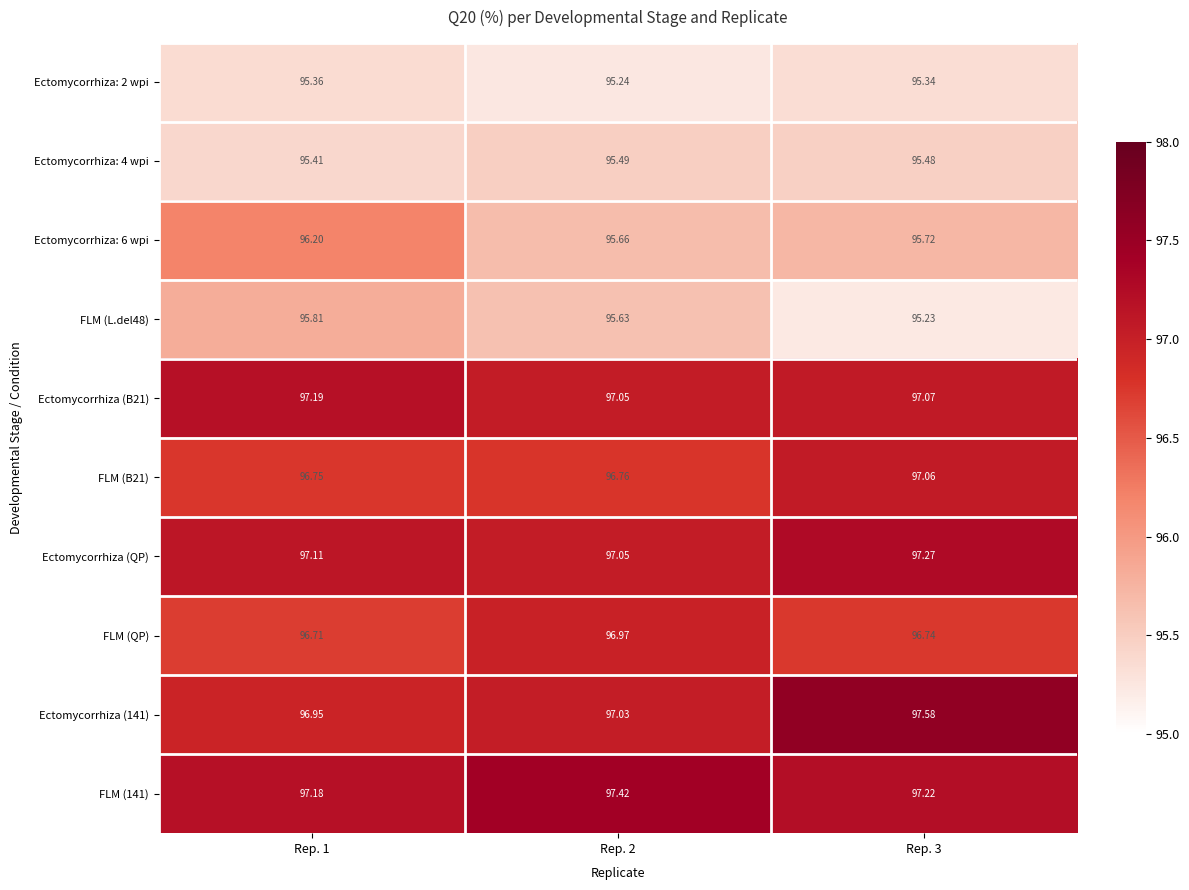

How many data points does each series have?

3